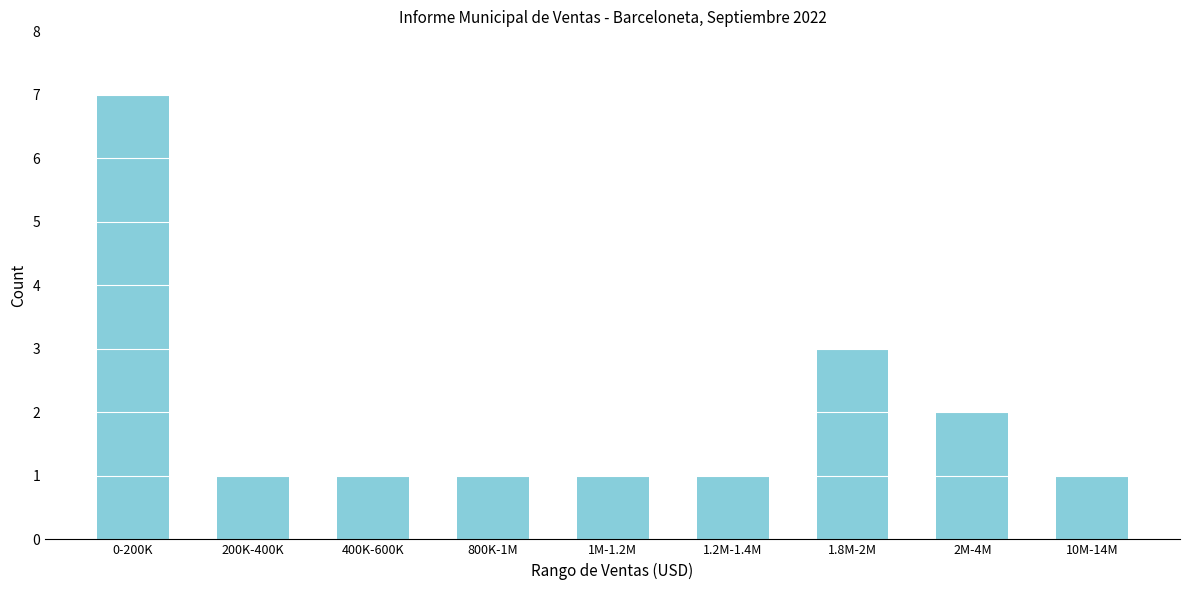

Reading left to right, list all the values displayed in this chart.

0-200K=7	200K-400K=1	400K-600K=1	800K-1M=1	1M-1.2M=1	1.2M-1.4M=1	1.8M-2M=3	2M-4M=2	10M-14M=1